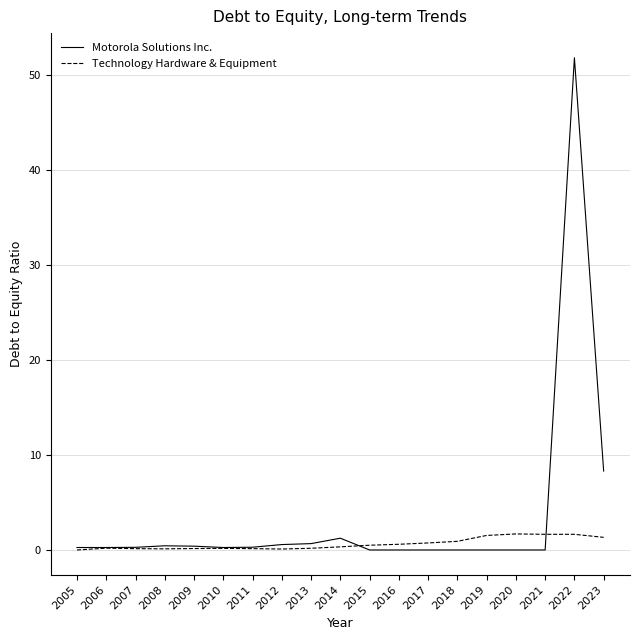

What is the average value of the Motorola Solutions Inc. series?

3.4